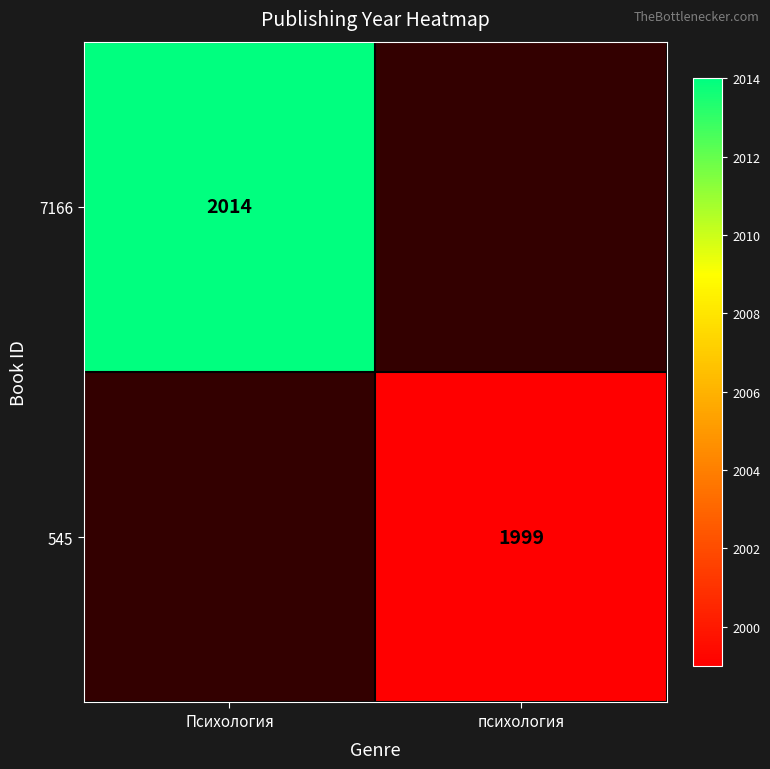

Between психология and Психология, which is larger?

Психология